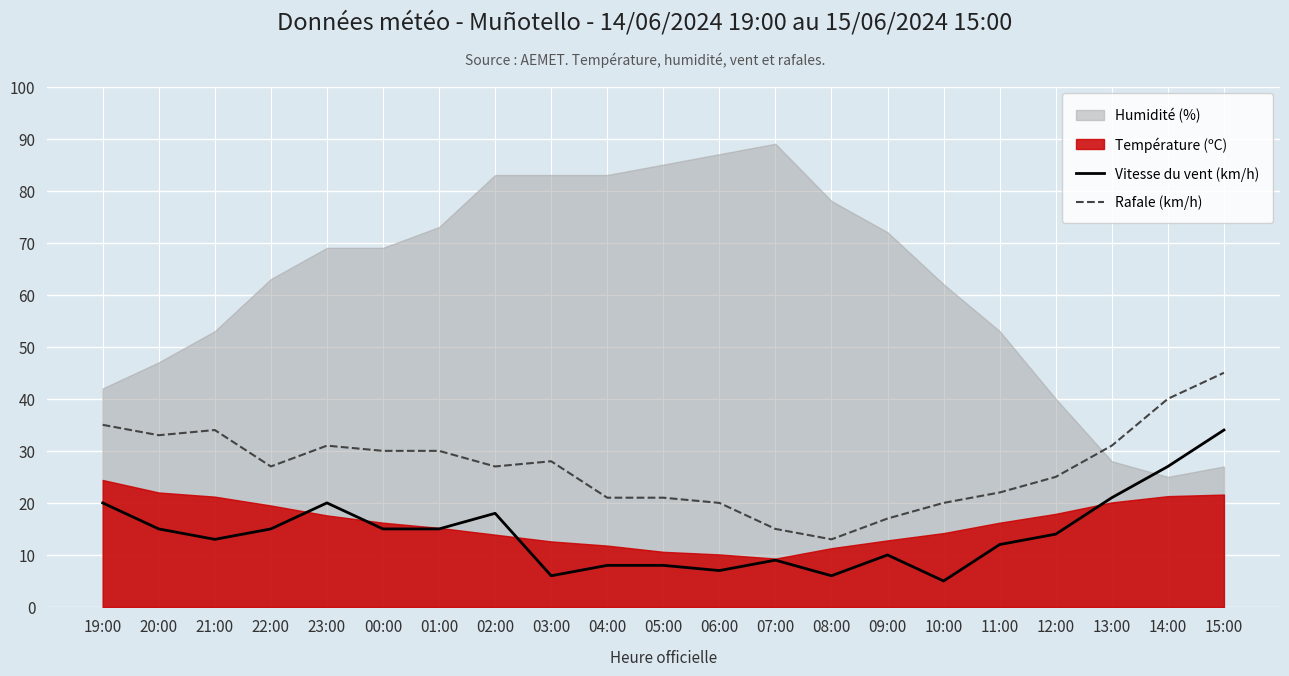

Which category has the lowest value across all series?

10:00